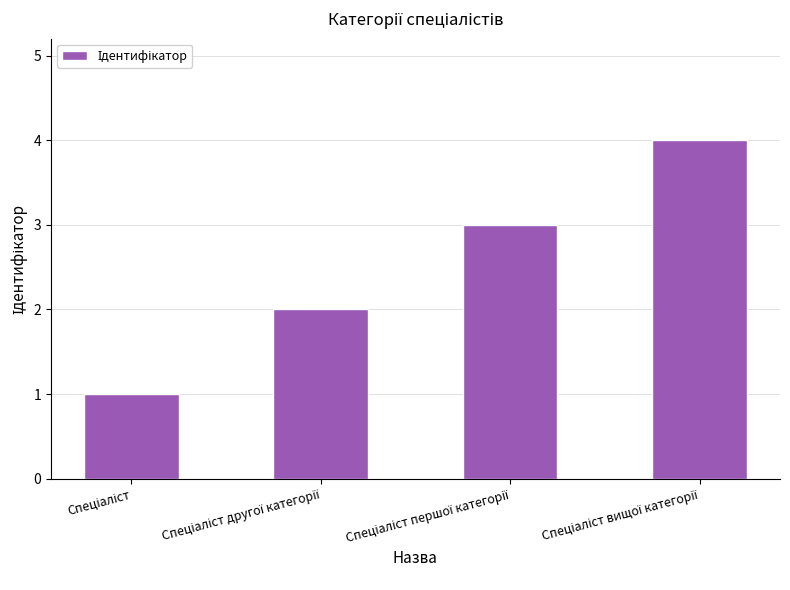

How many bars are there in total?

4